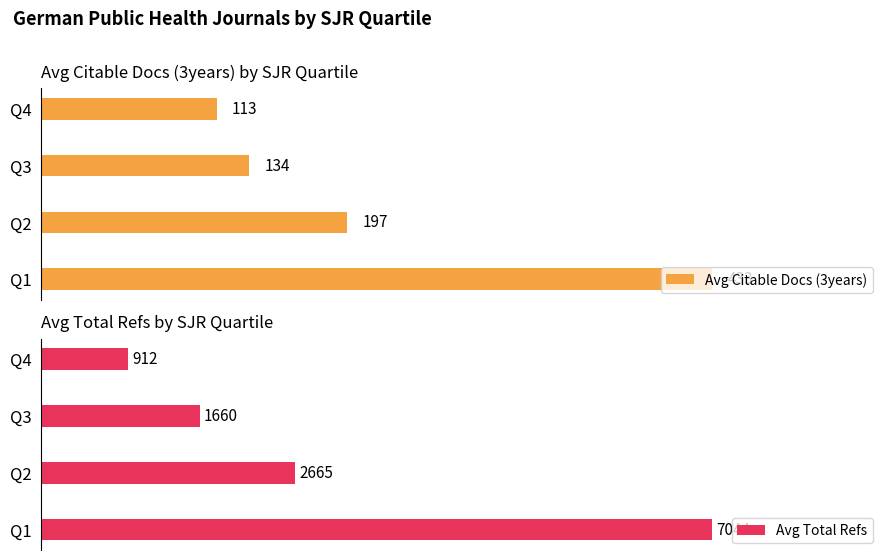

Where is Avg Citable Docs (3years) nearest to the value 273?

Q2